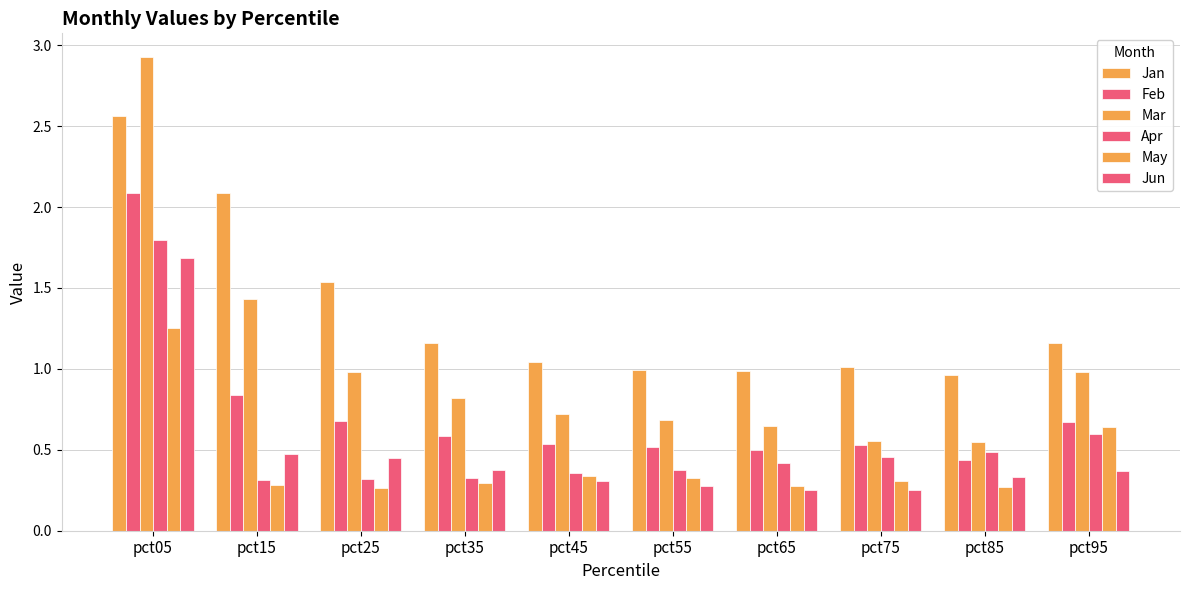

Reading left to right, what are all the values shown in this chart?

Jan: 2.6	2.1	1.5	1.2	1.0	1.0	1.0	1.0	1.0	1.2
Feb: 2.1	0.8	0.7	0.6	0.5	0.5	0.5	0.5	0.4	0.7
Mar: 2.9	1.4	1.0	0.8	0.7	0.7	0.6	0.6	0.6	1.0
Apr: 1.8	0.3	0.3	0.3	0.4	0.4	0.4	0.5	0.5	0.6
May: 1.3	0.3	0.3	0.3	0.3	0.3	0.3	0.3	0.3	0.6
Jun: 1.7	0.5	0.4	0.4	0.3	0.3	0.3	0.2	0.3	0.4